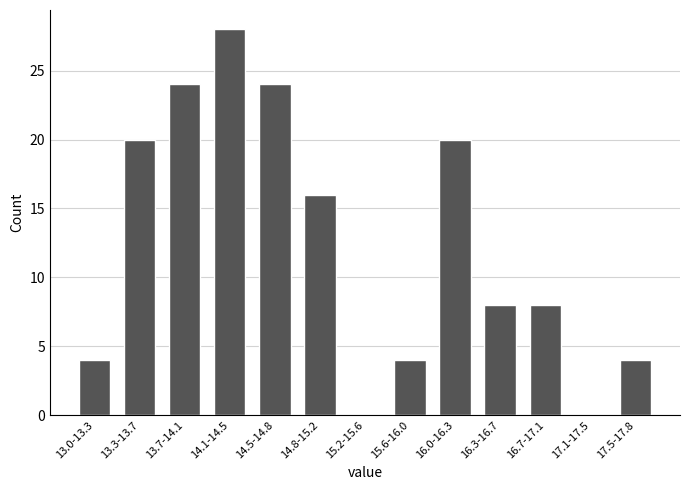

Reading right to left, transcribe all the data shown in this chart.

17.5-17.8=4	17.1-17.5=0	16.7-17.1=8	16.3-16.7=8	16.0-16.3=20	15.6-16.0=4	15.2-15.6=0	14.8-15.2=16	14.5-14.8=24	14.1-14.5=28	13.7-14.1=24	13.3-13.7=20	13.0-13.3=4